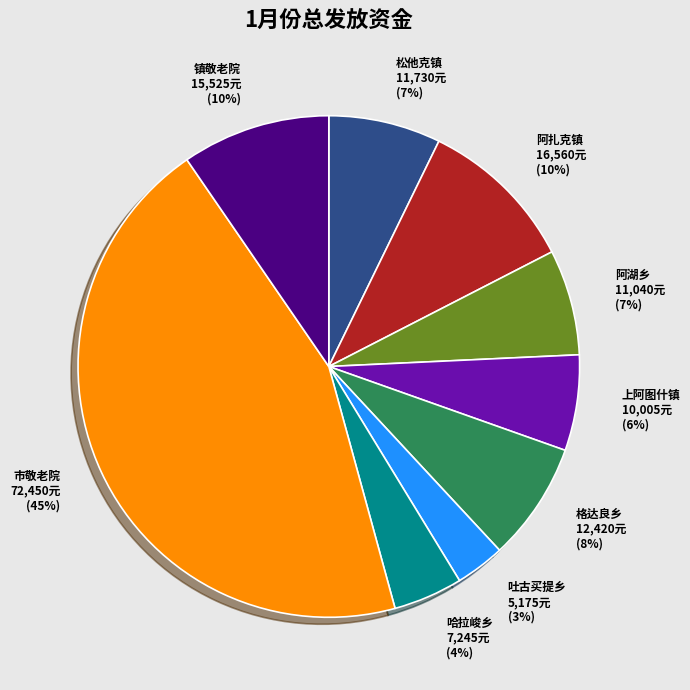

What percentage is the 市敬老院 slice, to the nearest percent?

45%